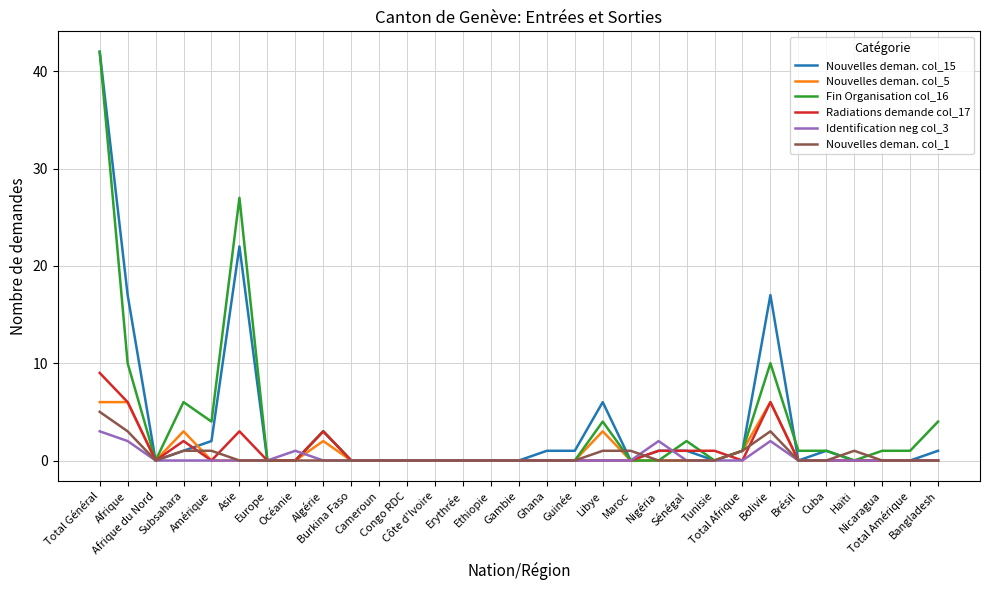

Does the chart display data point markers on the line(s)?

No